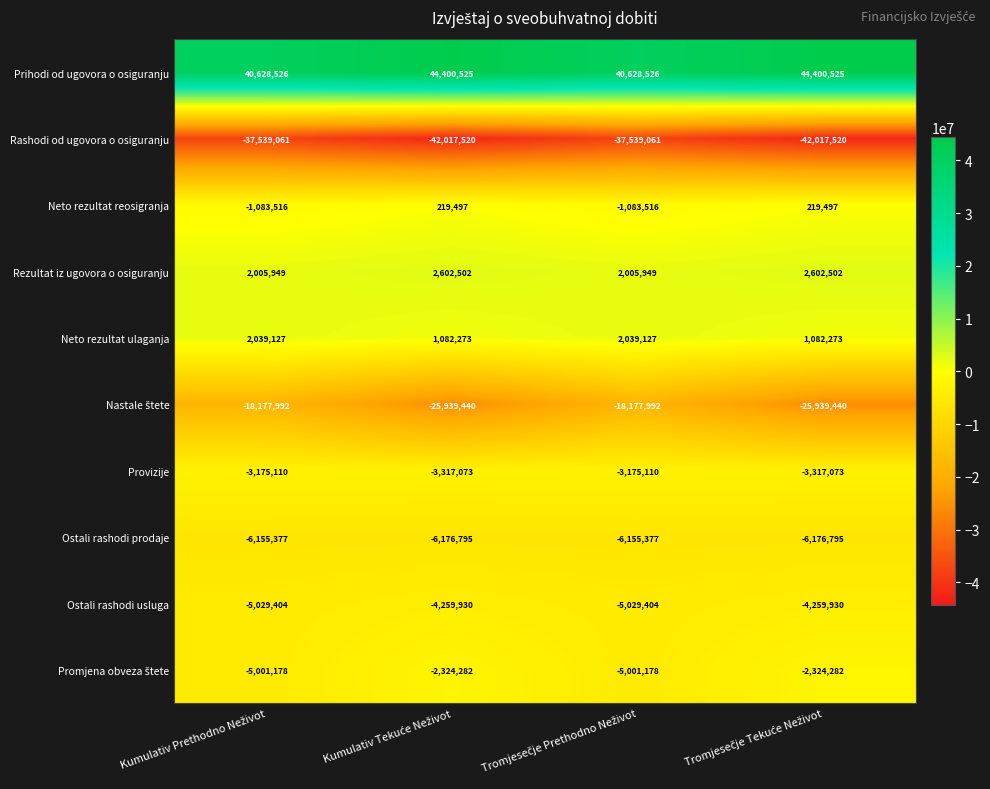

What is the highest value of the Neto rezultat ulaganja series?

2039127